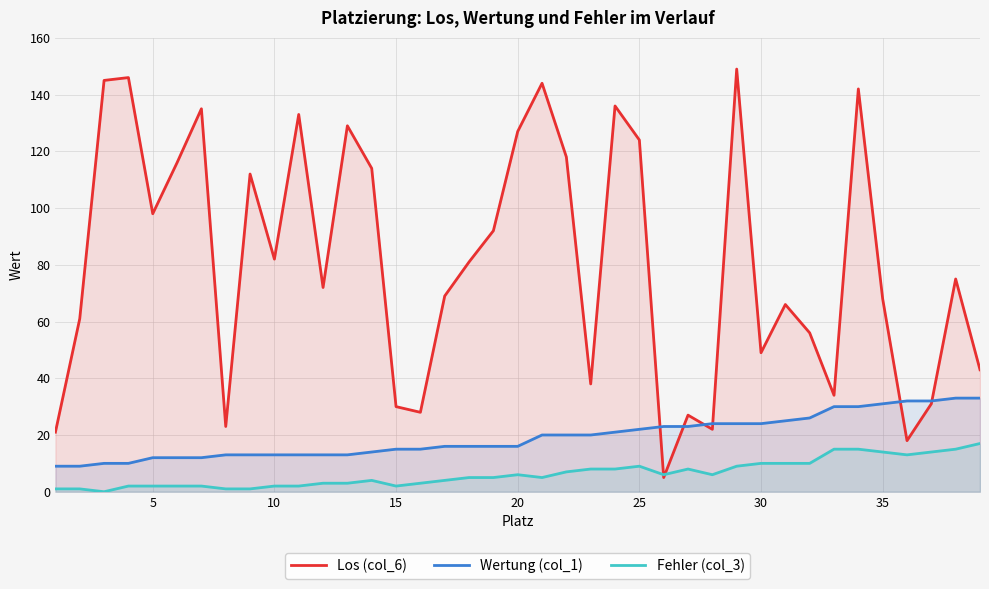

How many interior local peaks does the Los (col_6) series have?

12